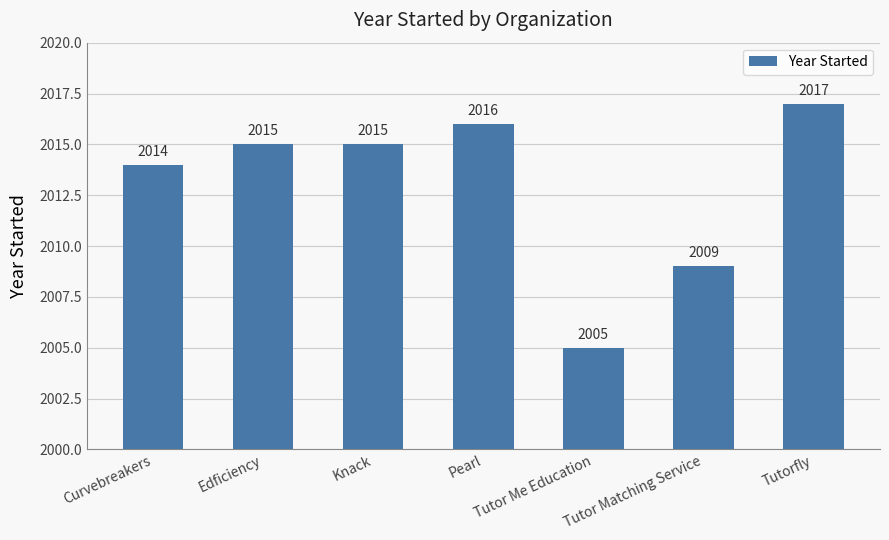

Reading left to right, list all the values displayed in this chart.

Curvebreakers=2014	Edficiency=2015	Knack=2015	Pearl=2016	Tutor Me Education=2005	Tutor Matching Service=2009	Tutorfly=2017